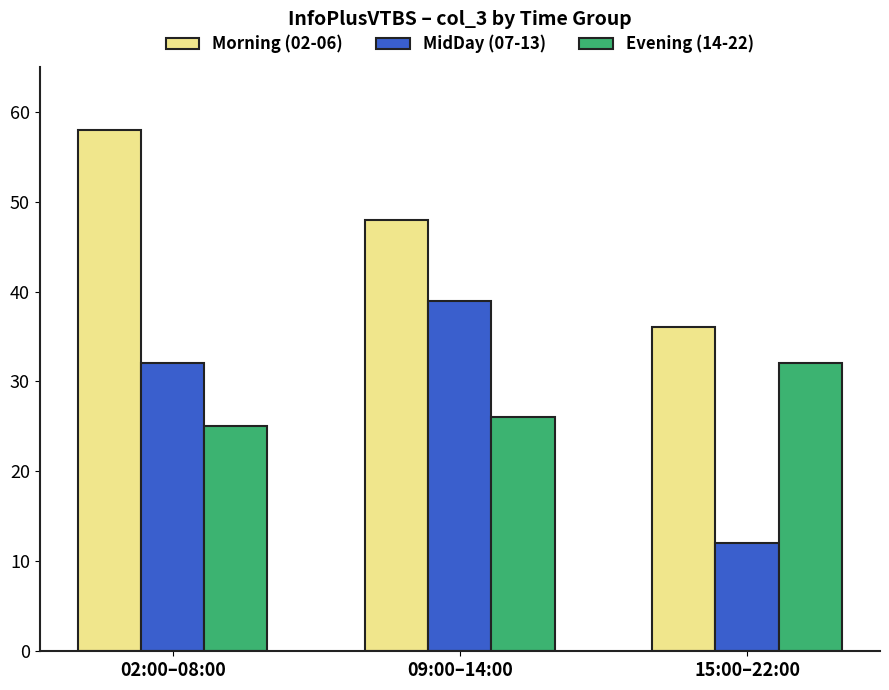

At which category is the sum across all series the highest?

02:00–08:00